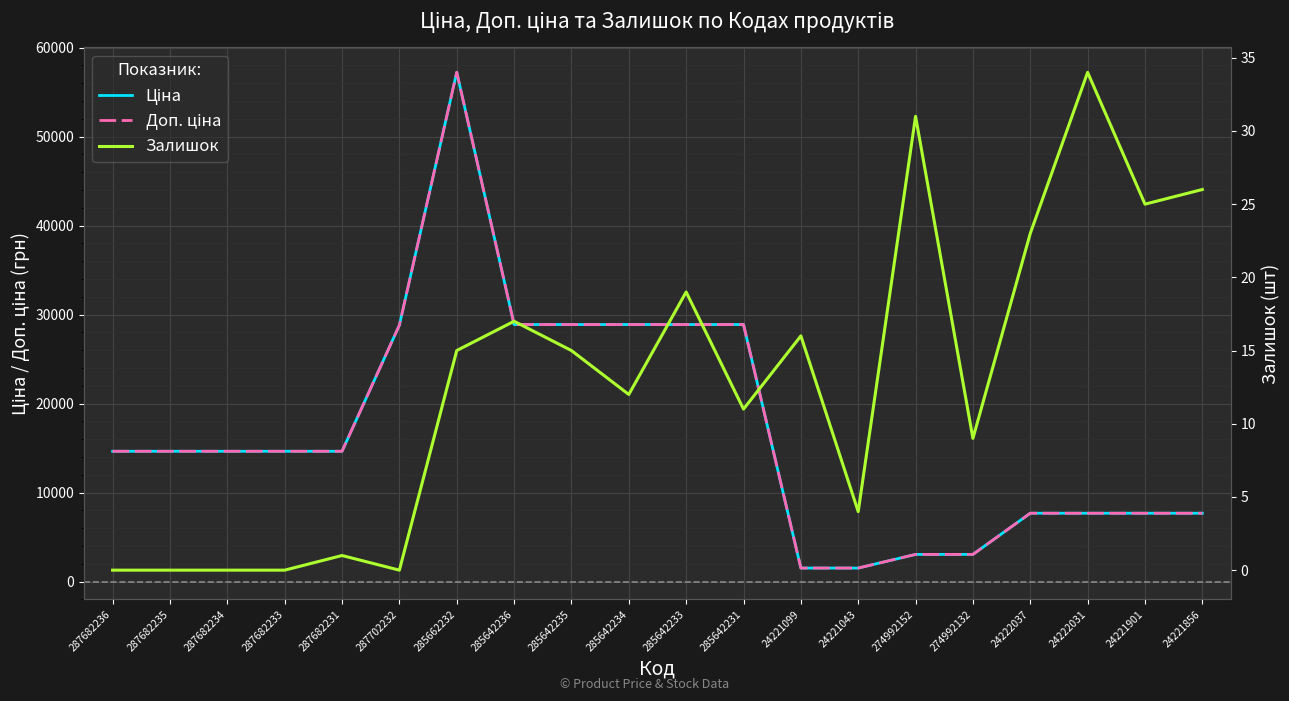

At which label does Залишок reach its minimum?

287682236